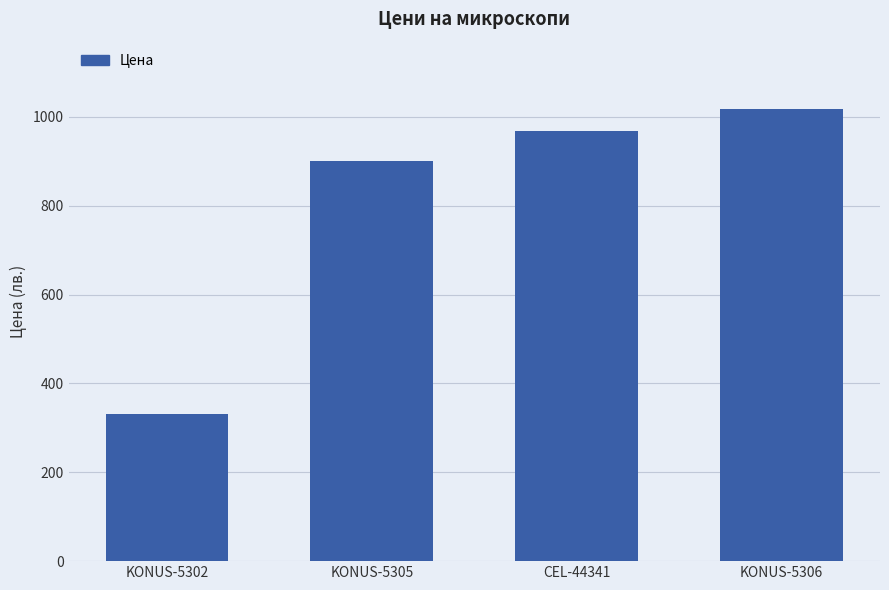

Reading right to left, list all the values displayed in this chart.

KONUS-5306=1016.5	CEL-44341=969.0	KONUS-5305=900.0	KONUS-5302=330.0